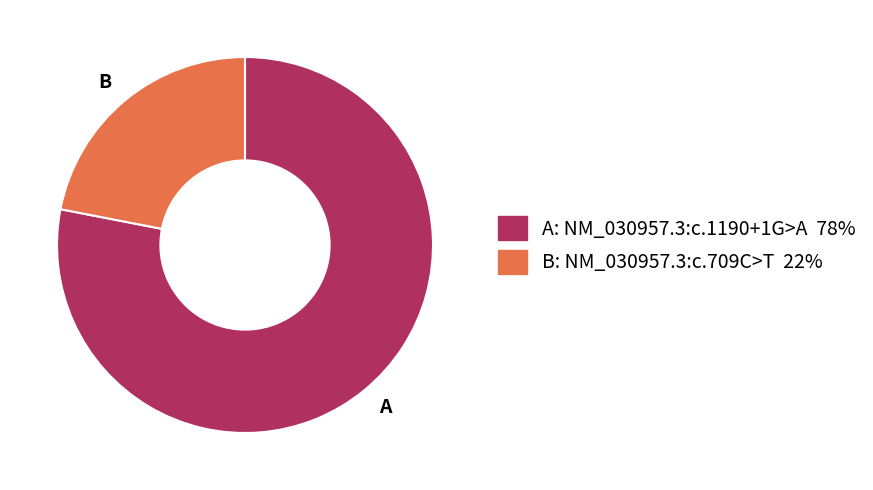

Count the number of slices in the pie.

2